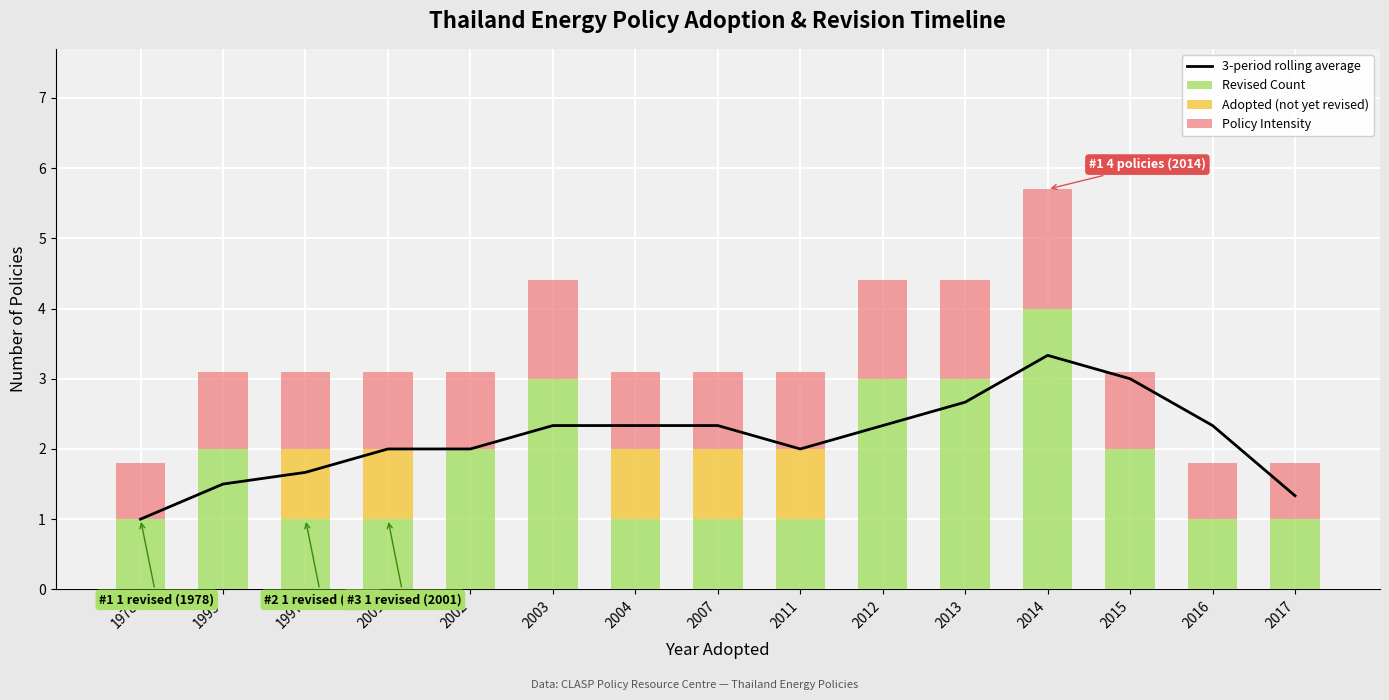

Where is 3-period rolling average nearest to the value 2?

2001